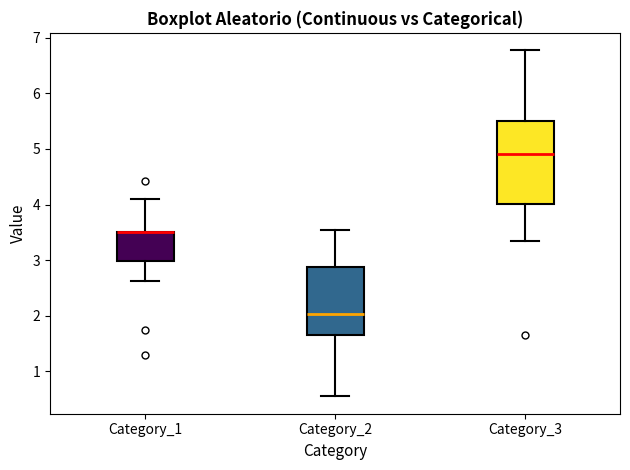

Which box is the tallest, from its lower edge to its upper edge?

Category_3